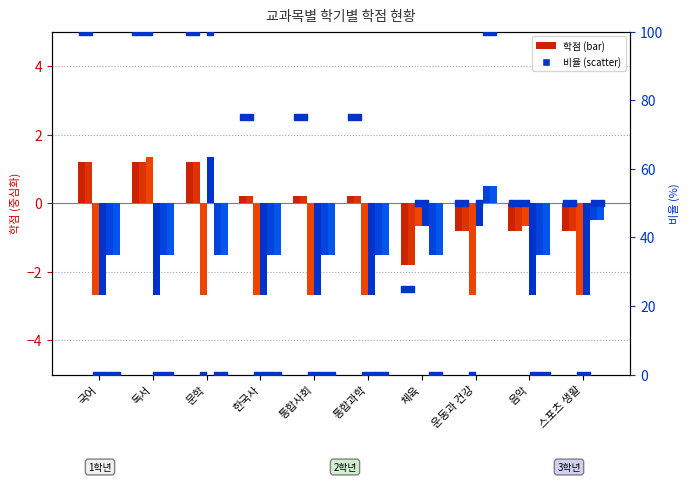

Which series contains the lowest Y value?

1학기(2학년)